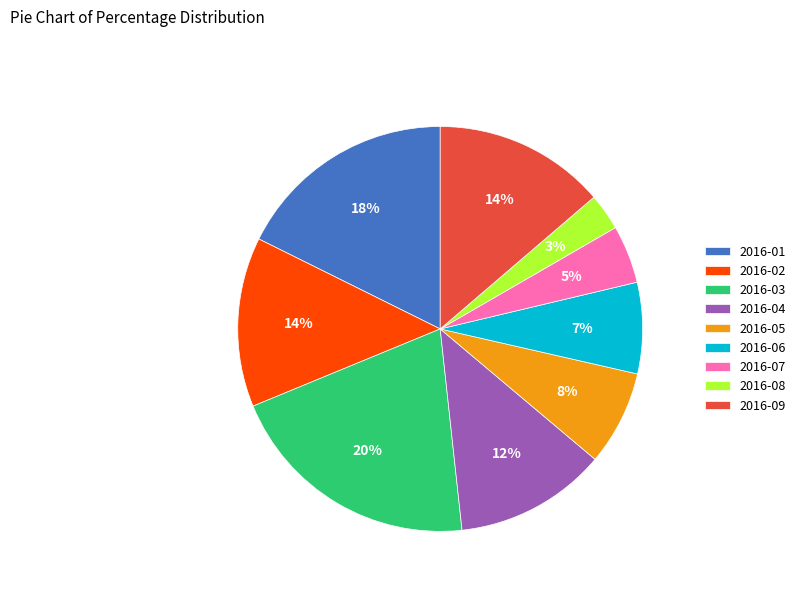

Is it true that 2016-06 is 16% of the pie?

False